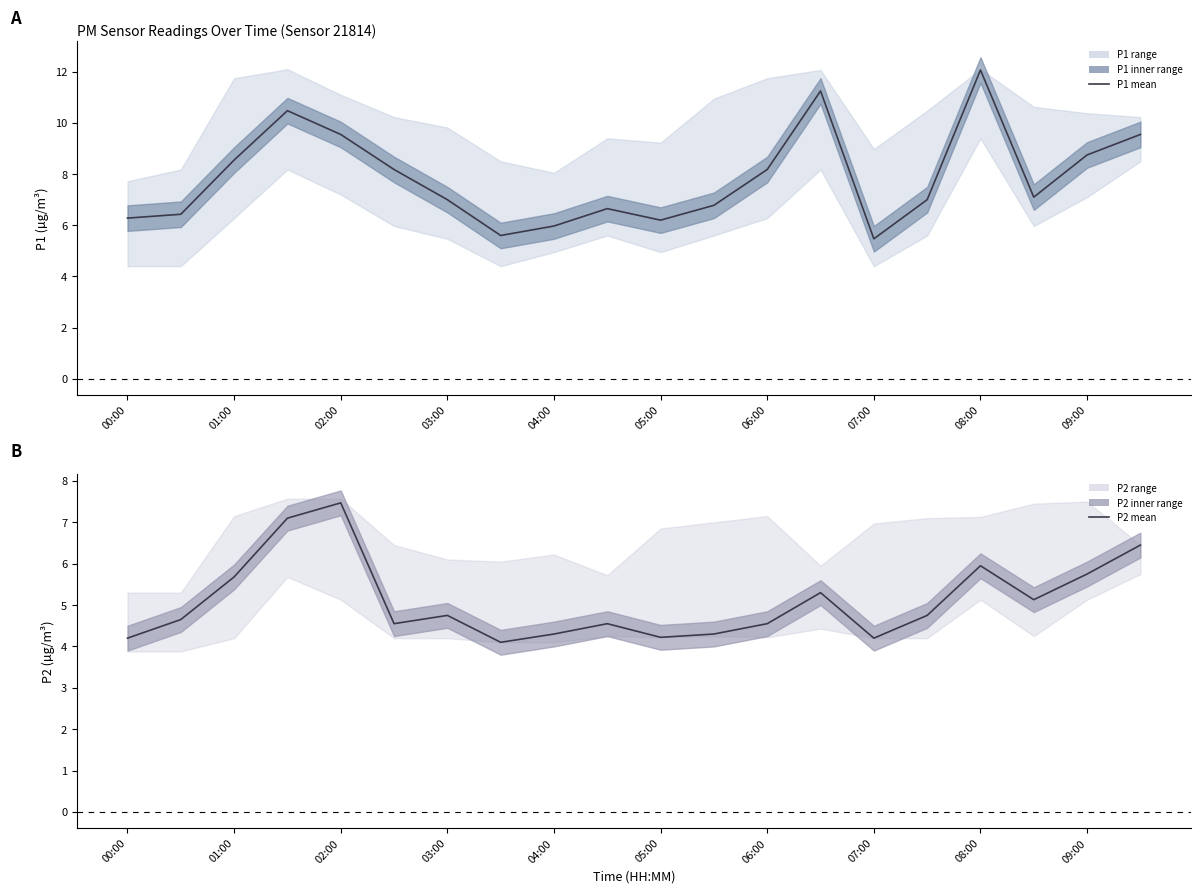

What is the label of the 4th point from the left?

03:00